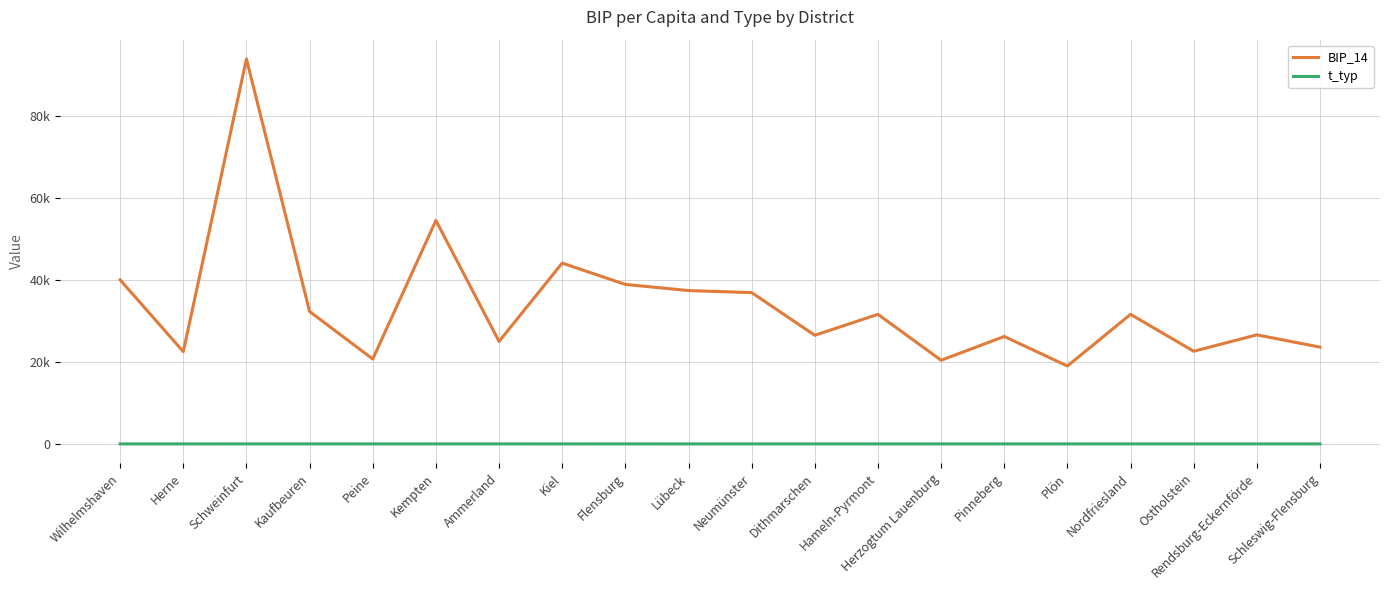

The BIP_14 series shows 37400 at Lübeck. True or false?

True